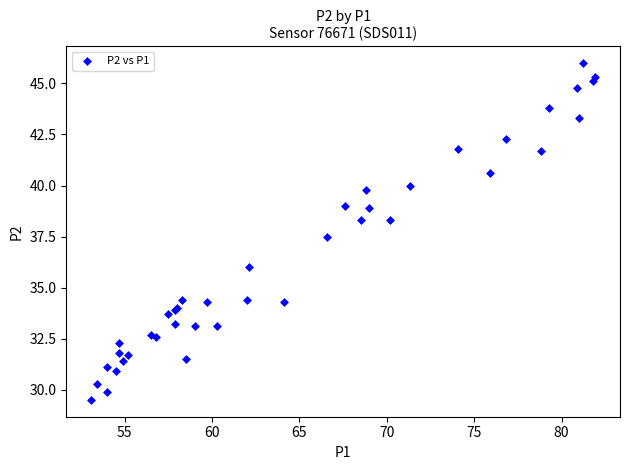

What Y value in the scatter plot is closest to 37?

37.5